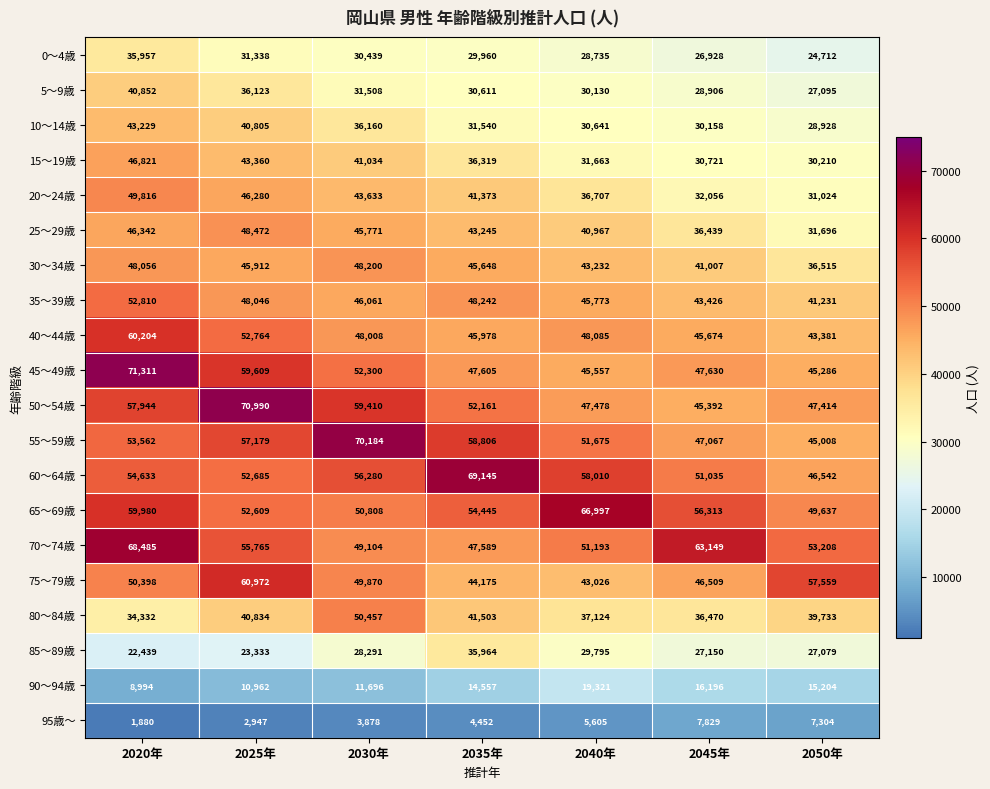

List the labels in order of 95歳～ value, smallest first.

2020年, 2025年, 2030年, 2035年, 2040年, 2050年, 2045年